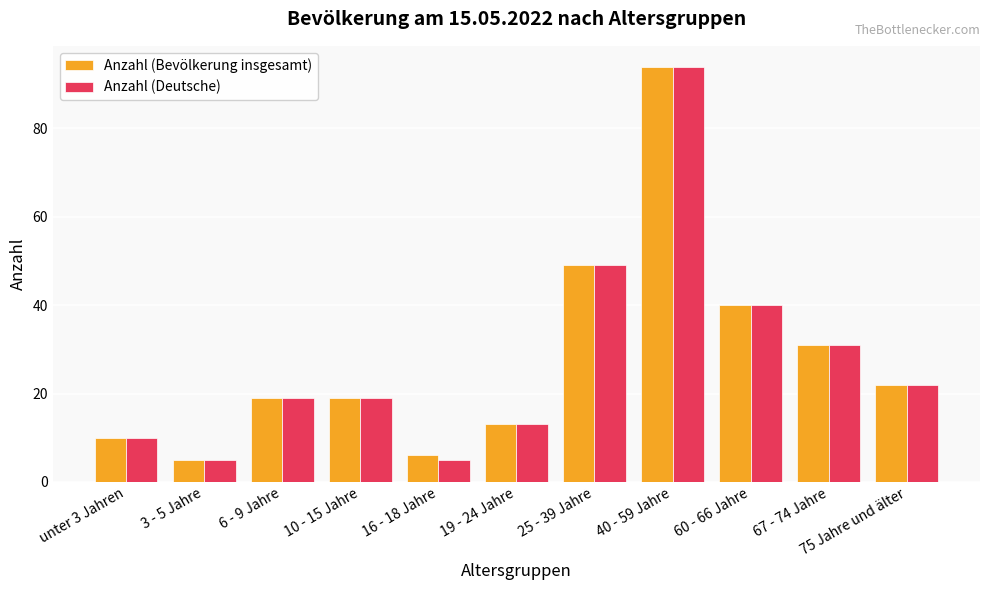

Is it true that Anzahl (Bevölkerung insgesamt) equals 40 at 60 - 66 Jahre?

True